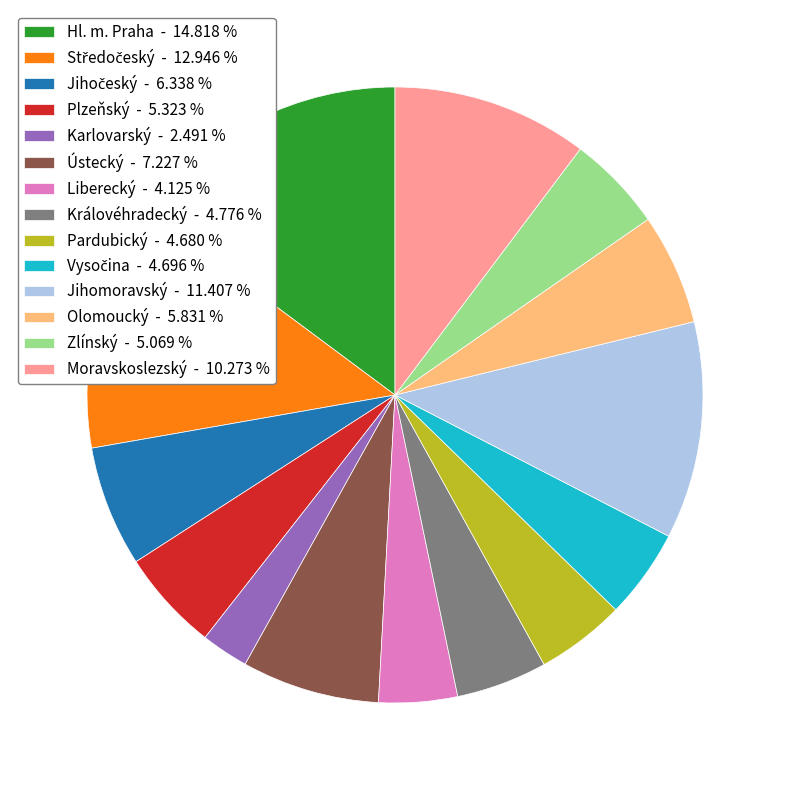

Does Olomoucký - 5.831 % represent more than half of the total?

No